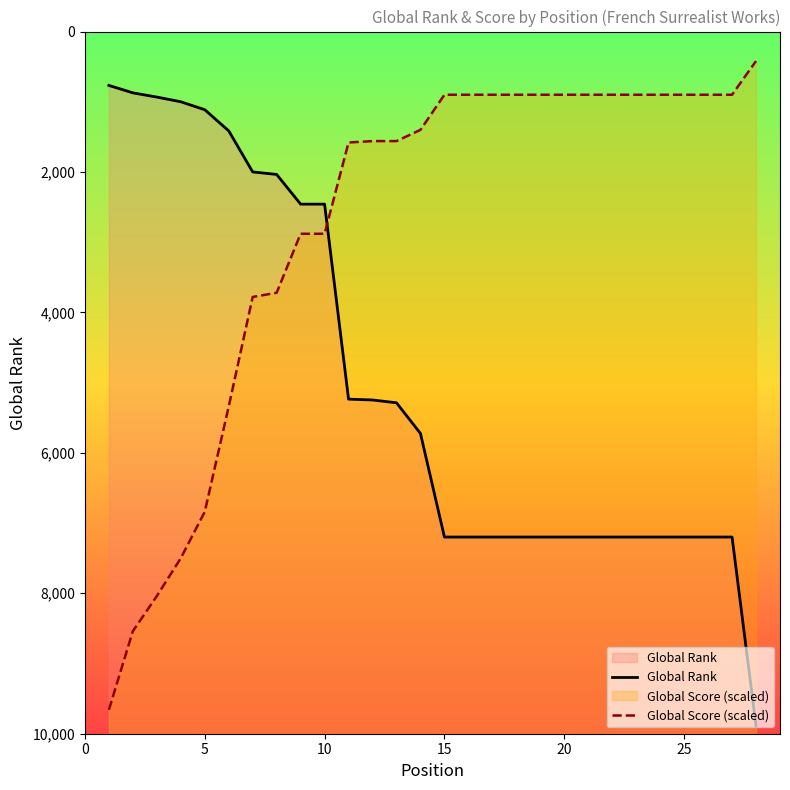

Reading left to right, extract all data points from this chart.

Global Rank: 767	873	933	1000	1113	1414	1999	2035	2458	2458	5235	5247	5287	5724	7199	7199	7199	7199	7199	7199	7199	7199	7199	7199	7199	7199	7199	9888
Global Score (scaled): 9660	8540	8040	7500	6840	5340	3780	3720	2880	2880	1580	1560	1560	1400	900	900	900	900	900	900	900	900	900	900	900	900	900	420